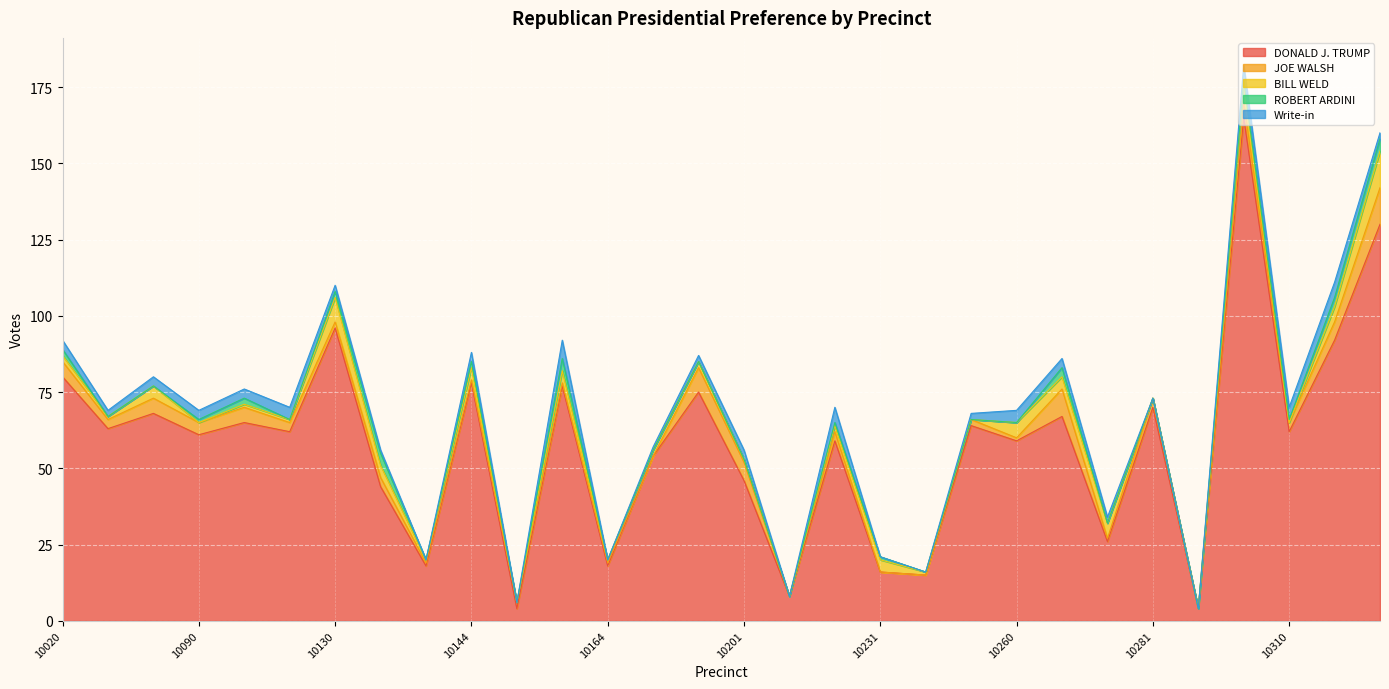

Rank the series by their maximum value, from lowest to highest.

ROBERT ARDINI, Write-in, JOE WALSH, BILL WELD, DONALD J. TRUMP